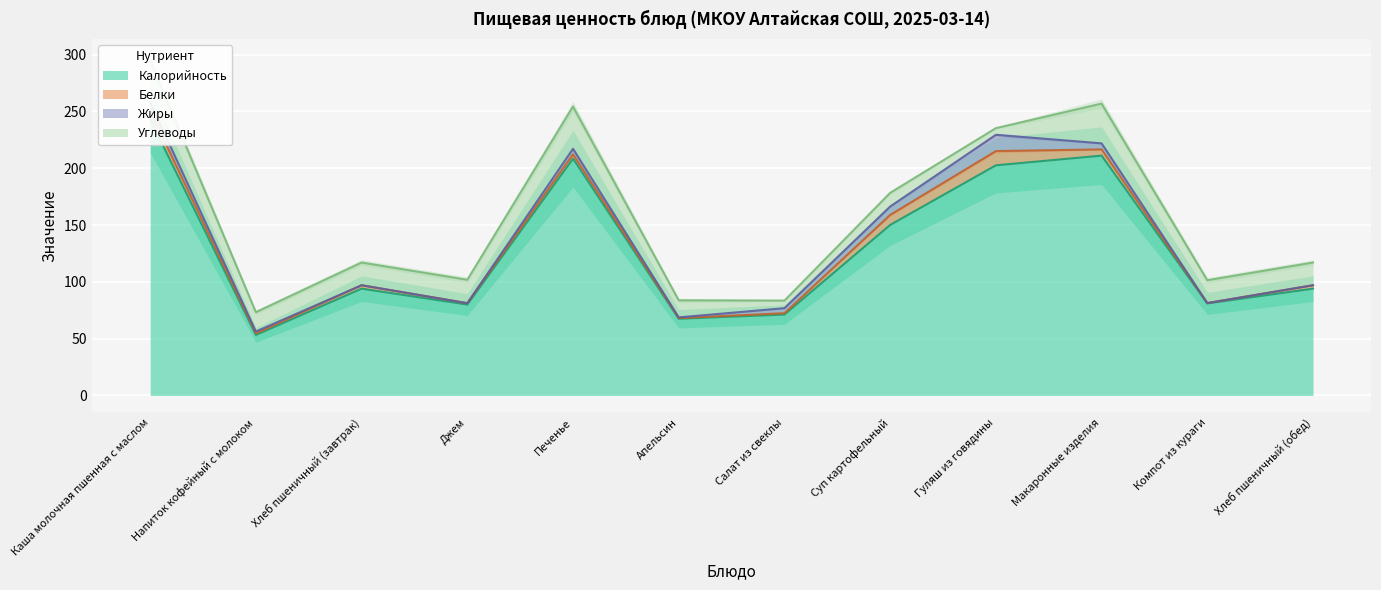

Reading right to left, transcribe all the data shown in this chart.

Калорийность: 94.0	81.0	211.1	202.6	150.1	71.2	67.5	208.5	80.0	94.0	53.3	243.0
Белки: 3.0	0.3	5.5	12.5	8.8	1.2	0.6	3.8	1.2	3.0	1.4	7.4
Жиры: 0.0	0.0	5.3	14.3	7.4	4.4	0.6	4.9	0.0	0.0	1.6	7.5
Углеводы: 20.0	20.1	35.0	5.9	12.1	6.7	15.0	37.2	20.6	20.0	17.0	36.5